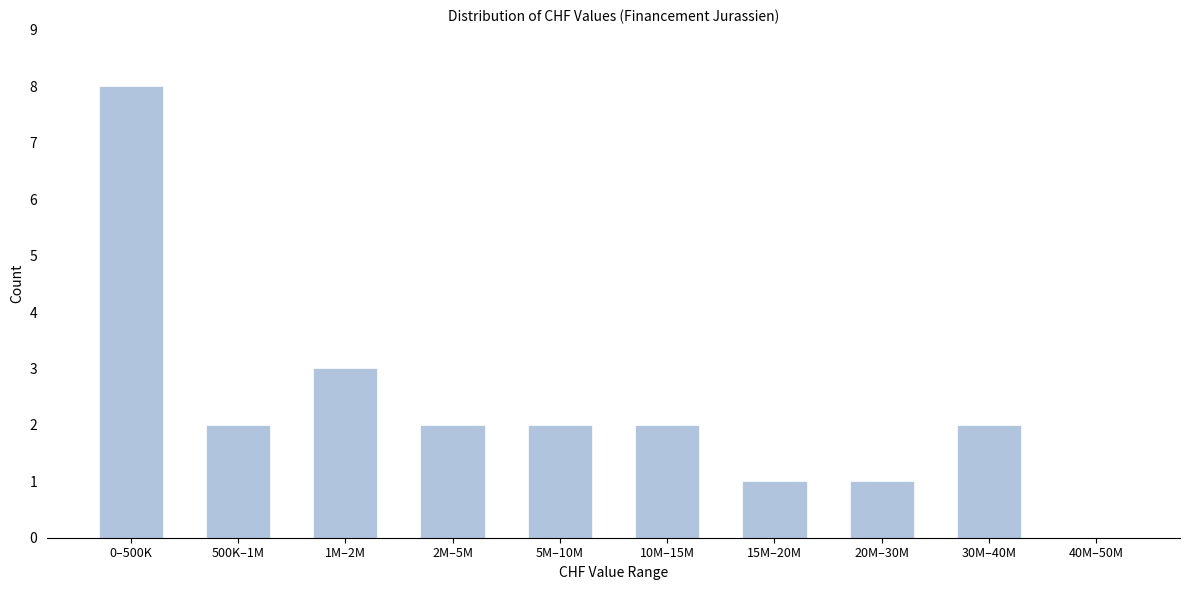

Reading left to right, transcribe all the data shown in this chart.

0–500K=8	500K–1M=2	1M–2M=3	2M–5M=2	5M–10M=2	10M–15M=2	15M–20M=1	20M–30M=1	30M–40M=2	40M–50M=0